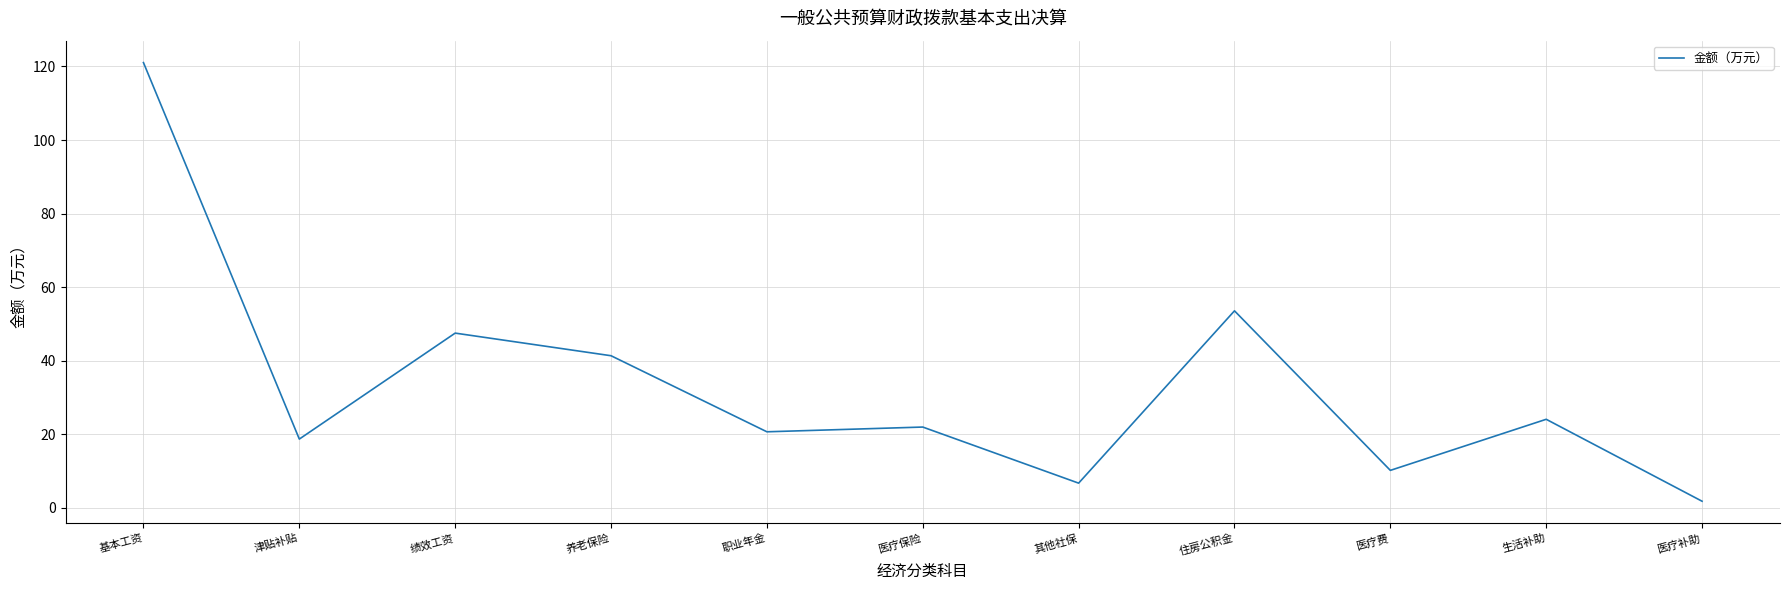

What is the sum of all values?

367.6